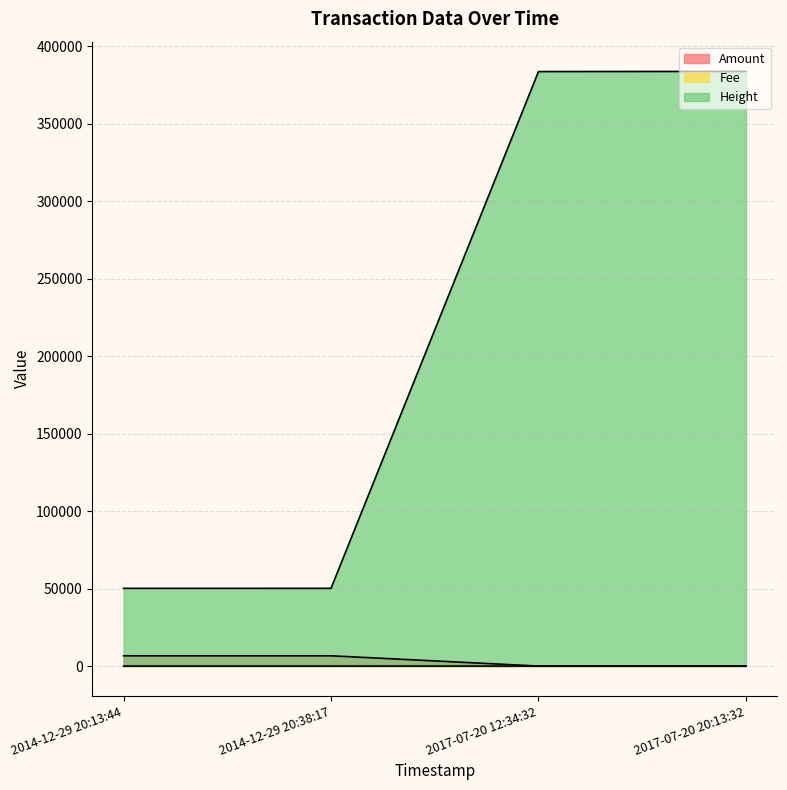

How many lines are shown in the chart?

3